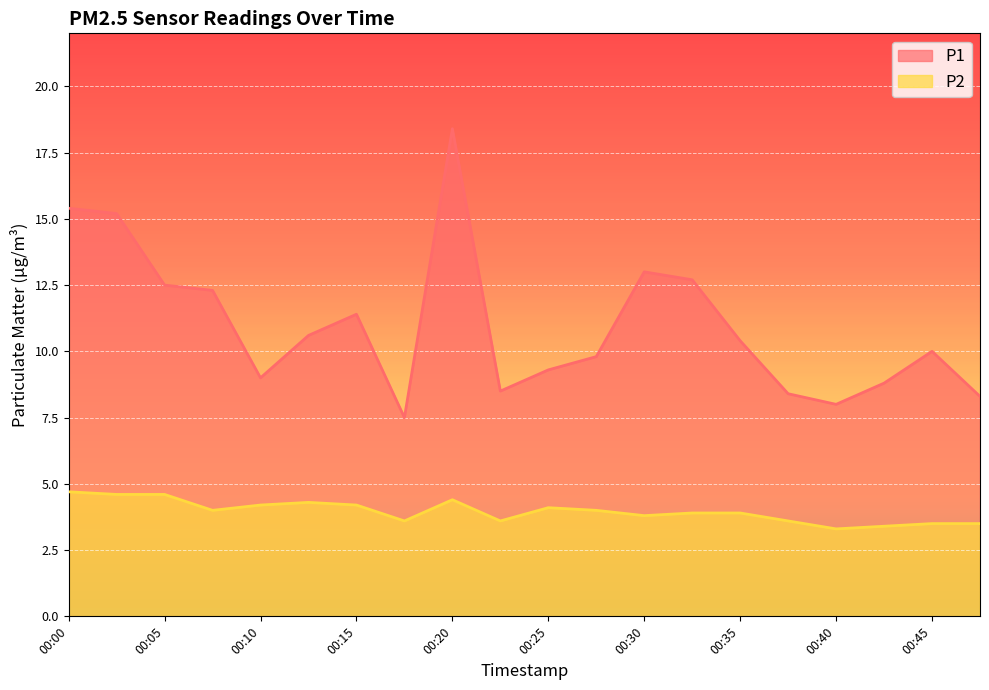

How many lines are shown in the chart?

2